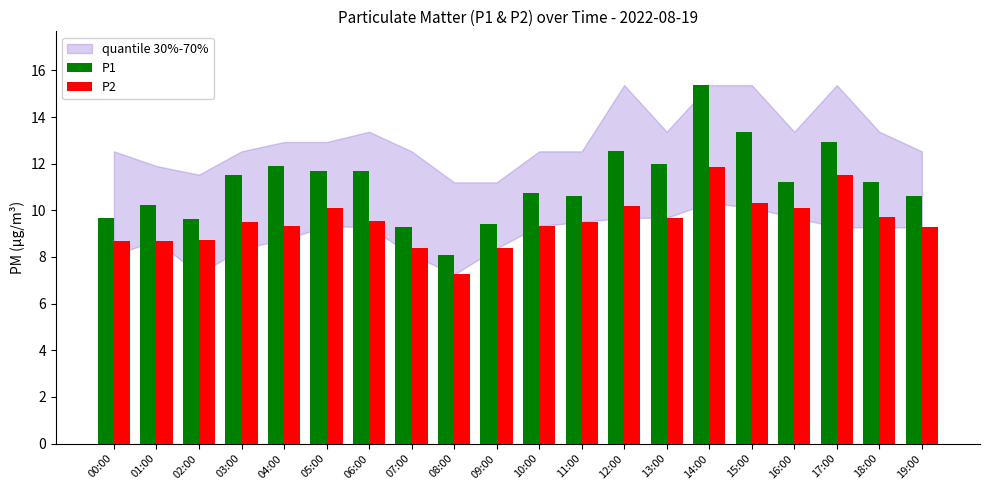

At 03:00, list the series in order from largest to smallest.

P1, P2